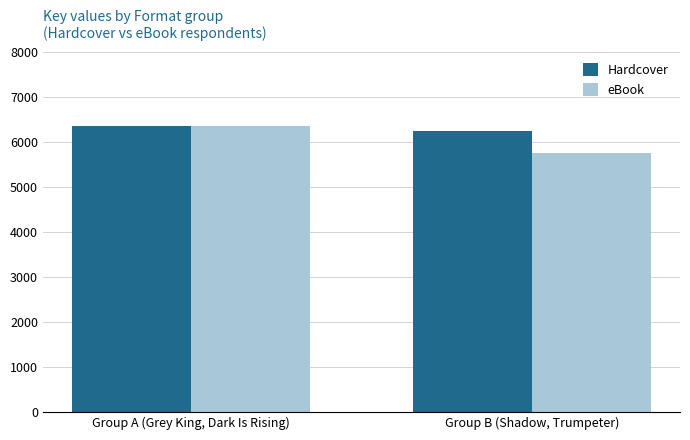

True or false: eBook has a value of 9252 at Group A (Grey King, Dark Is Rising).

False